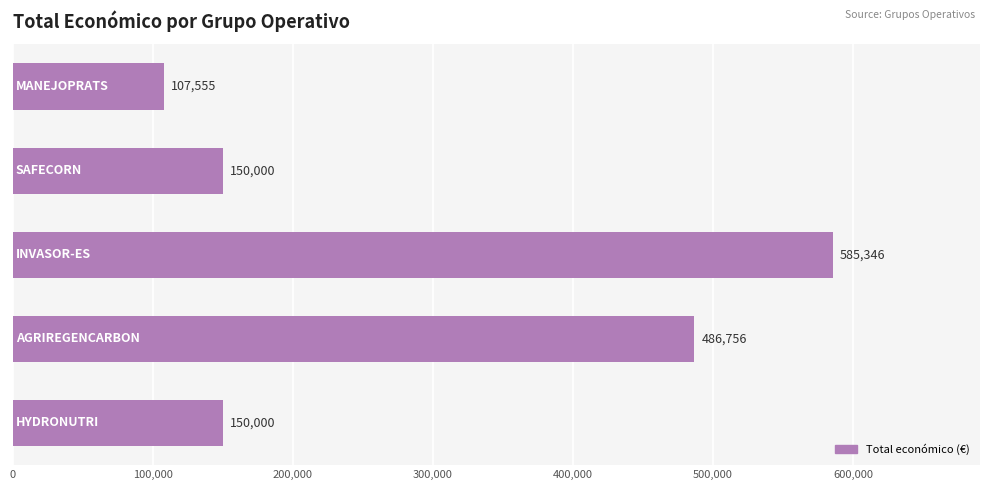

What is the minimum value shown in the chart?

107555